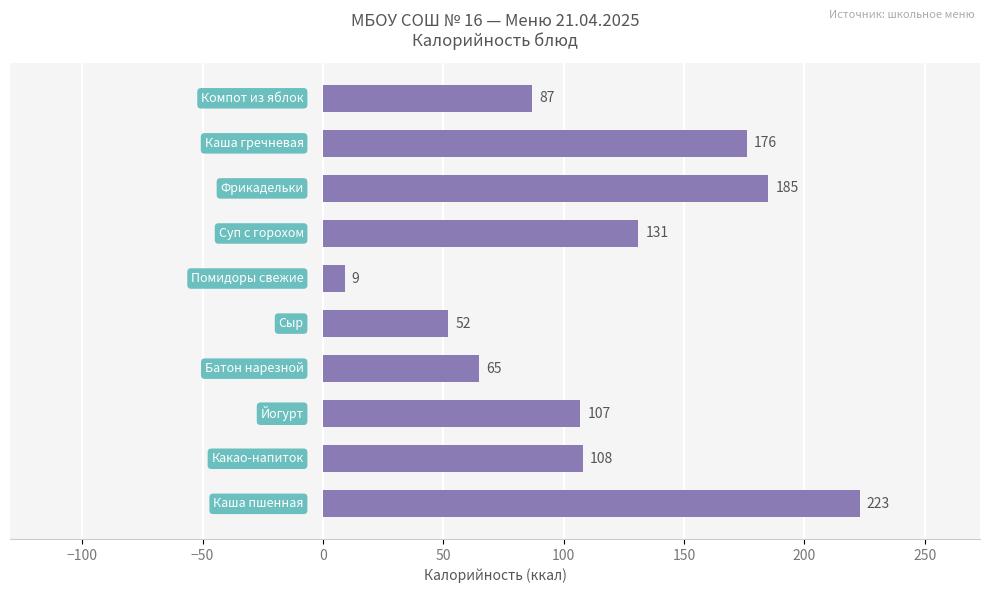

What is the greatest value displayed?

223